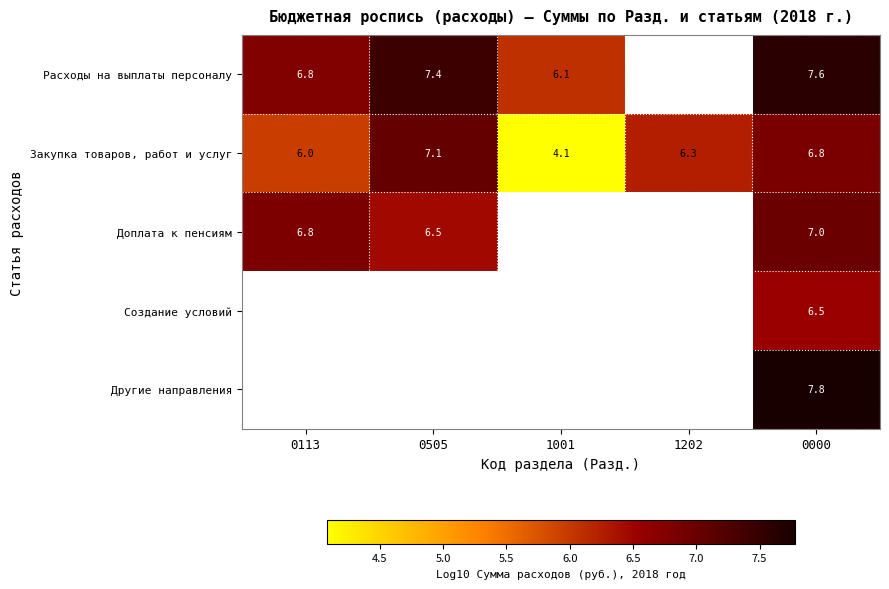

Which has a higher value, 1001 or 1202?

1202